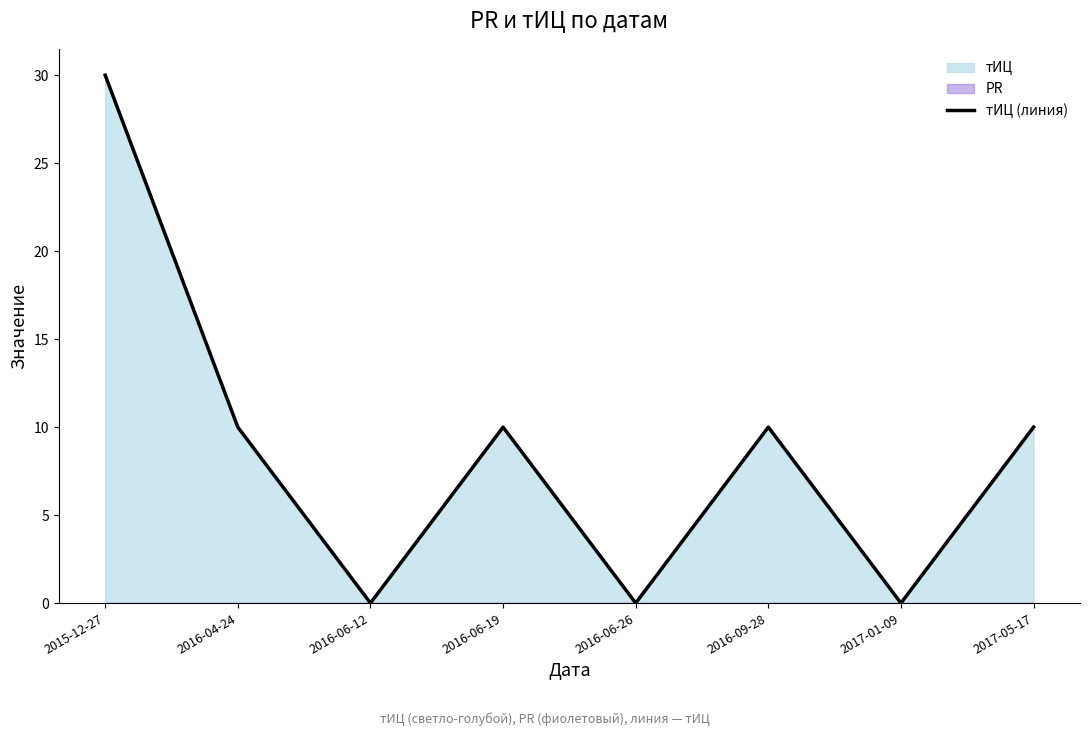

True or false: the data shows 10 at 2016-06-19.

True